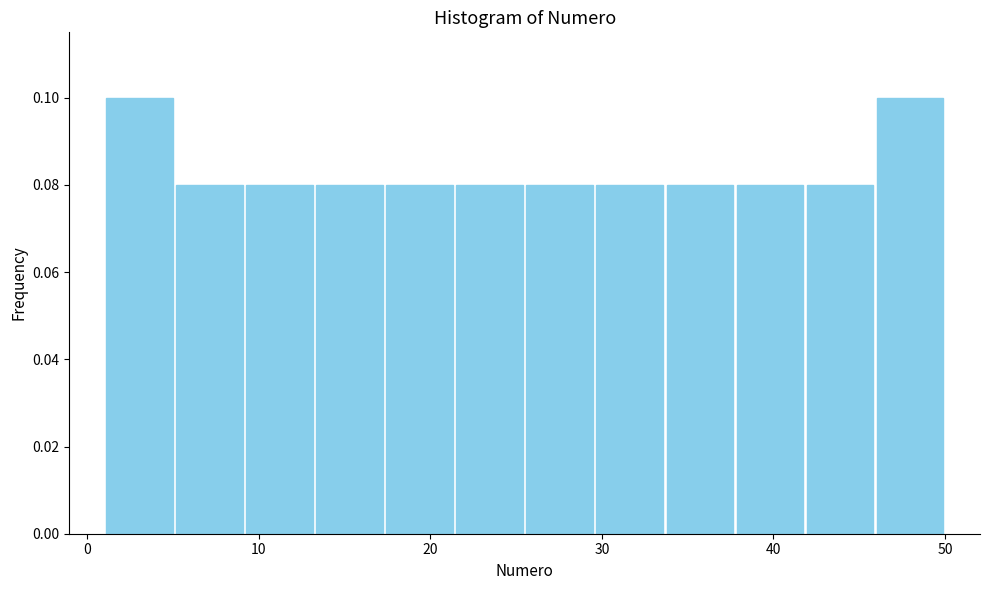

What is the height of the bar covering 5 to 9 on the x-axis? Neither the bar edges nor the heights are printed on the chart, so give them approximately, as read against the axes.

0.08